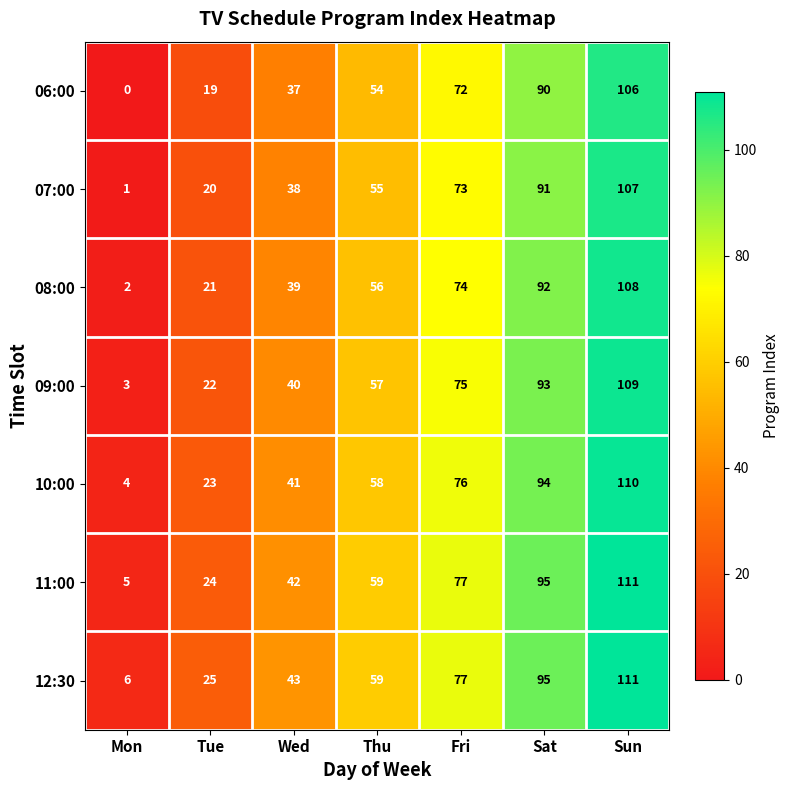

At Tue, list the series in order from smallest to largest.

06:00, 07:00, 08:00, 09:00, 10:00, 11:00, 12:30